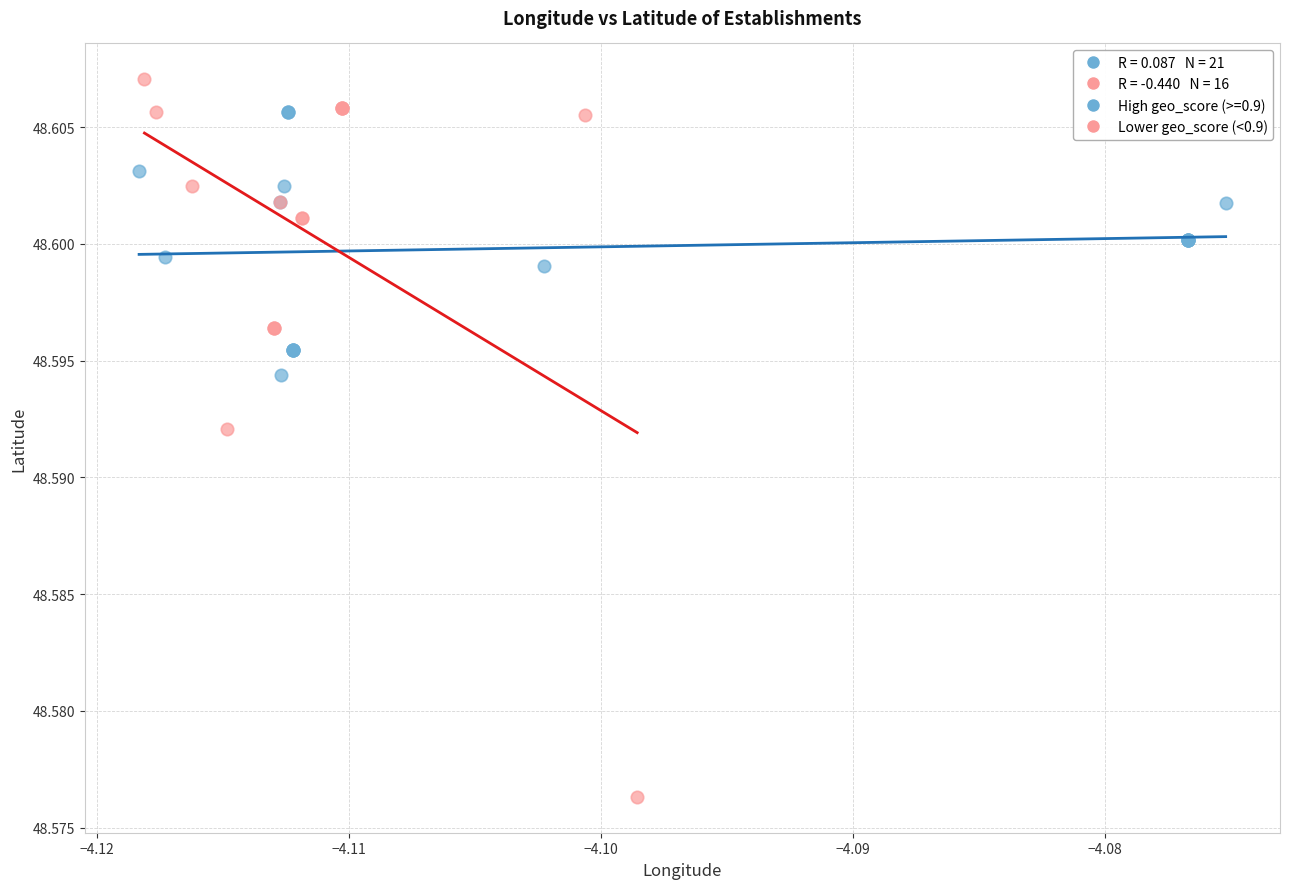

Which series contains the lowest Y value?

Lower geo_score (<0.9)